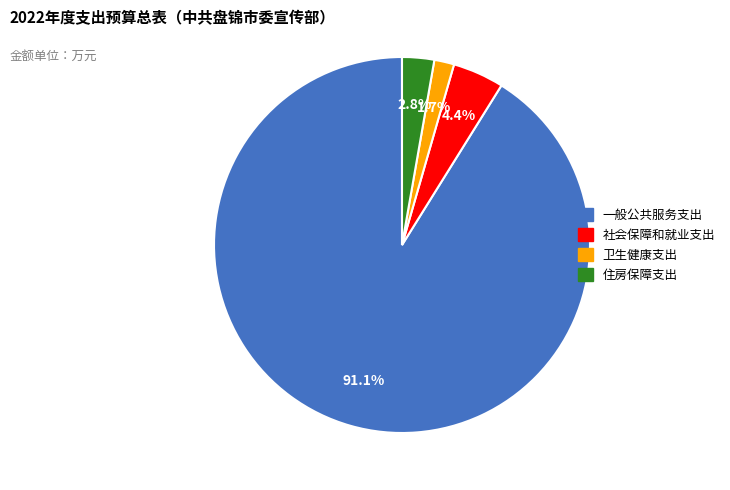

What is the total percentage of 一般公共服务支出 and 住房保障支出?

93.9%